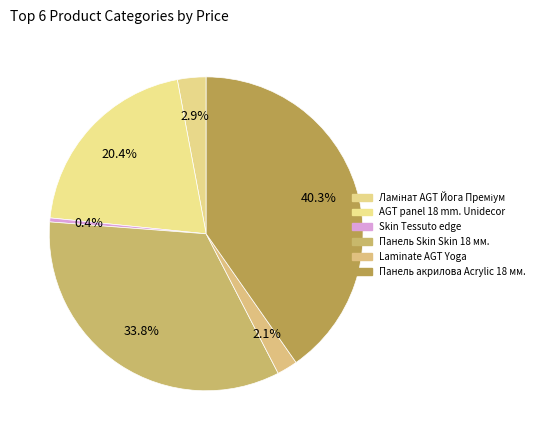

How many segments does this pie chart have?

6